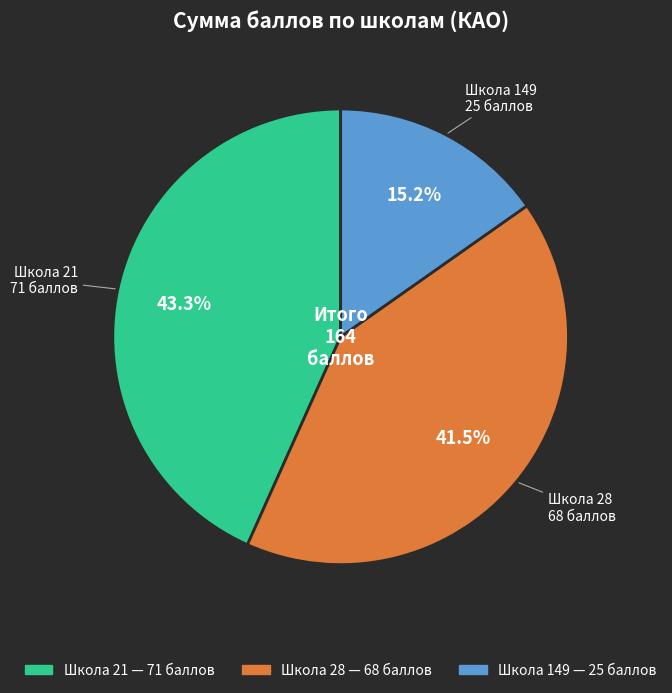

Is there a majority slice in this chart?

No